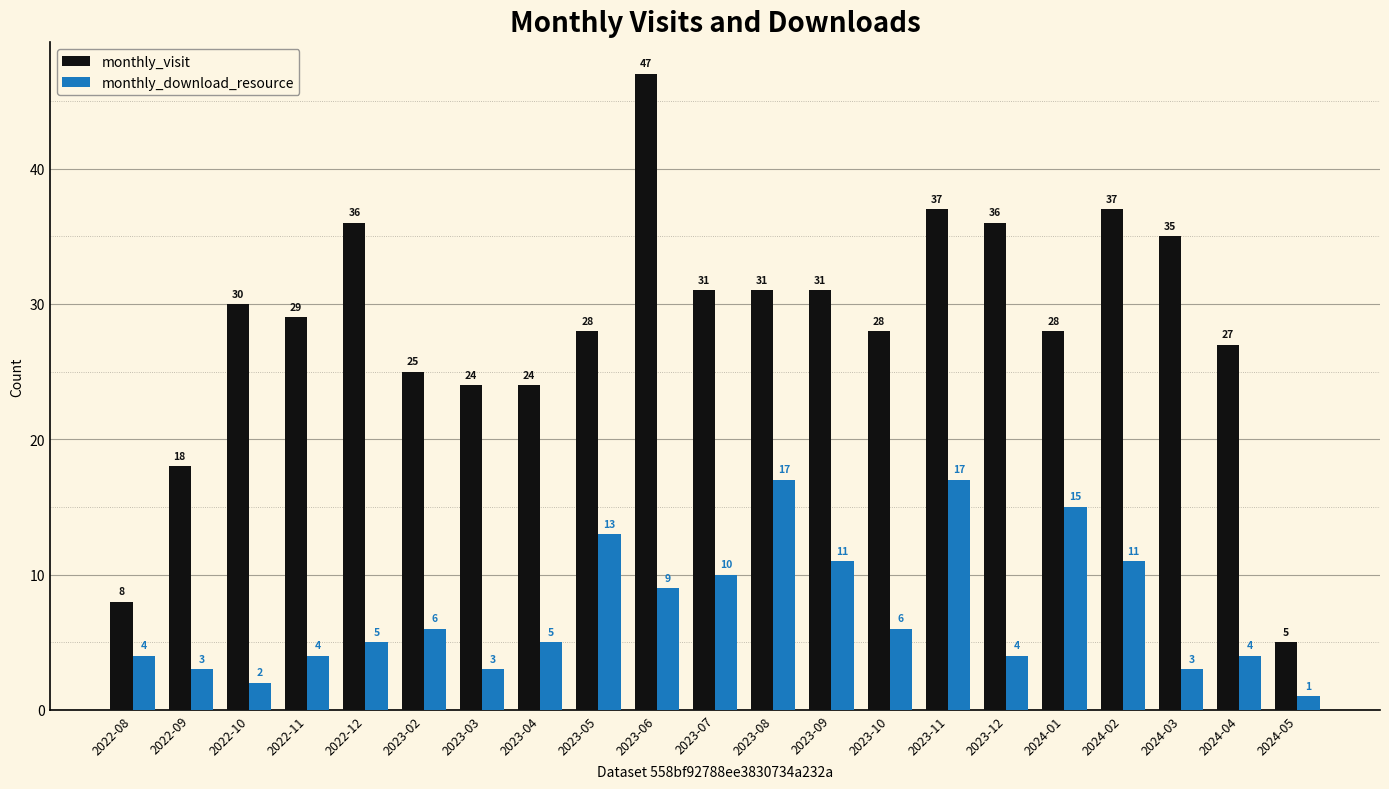

Reading left to right, list all the values displayed in this chart.

monthly_visit: 2022-08=8	2022-09=18	2022-10=30	2022-11=29	2022-12=36	2023-02=25	2023-03=24	2023-04=24	2023-05=28	2023-06=47	2023-07=31	2023-08=31	2023-09=31	2023-10=28	2023-11=37	2023-12=36	2024-01=28	2024-02=37	2024-03=35	2024-04=27	2024-05=5
monthly_download_resource: 2022-08=4	2022-09=3	2022-10=2	2022-11=4	2022-12=5	2023-02=6	2023-03=3	2023-04=5	2023-05=13	2023-06=9	2023-07=10	2023-08=17	2023-09=11	2023-10=6	2023-11=17	2023-12=4	2024-01=15	2024-02=11	2024-03=3	2024-04=4	2024-05=1